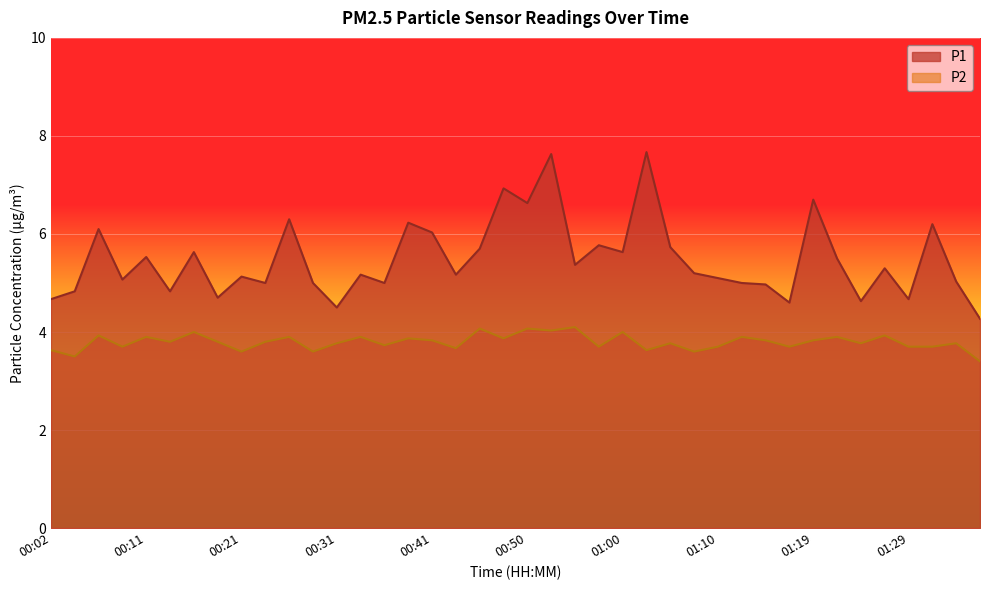

True or false: P1 has a value of 6.0 at 00:31.

False